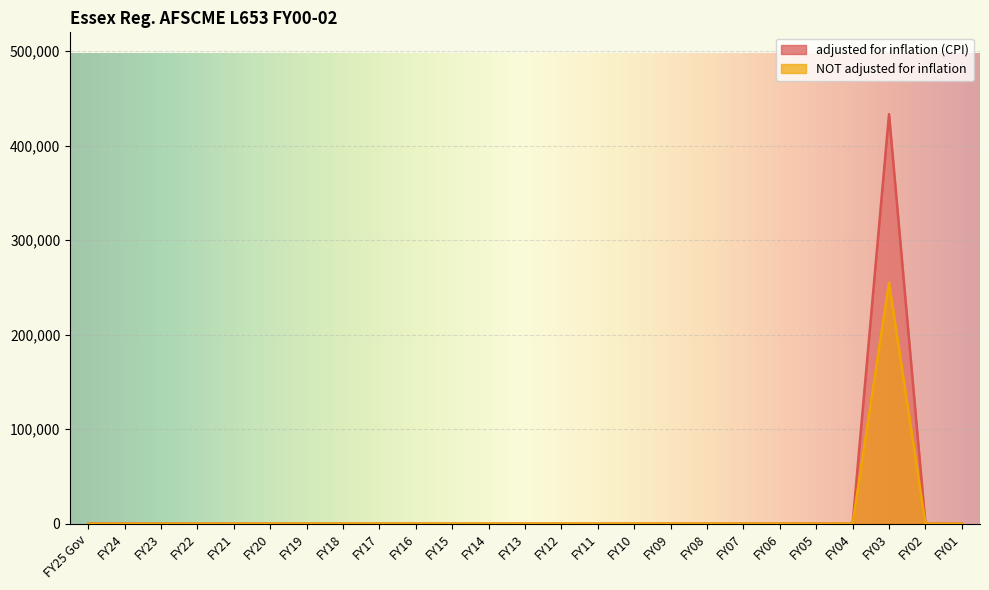

Which has a higher value, FY12 or FY10?

FY12